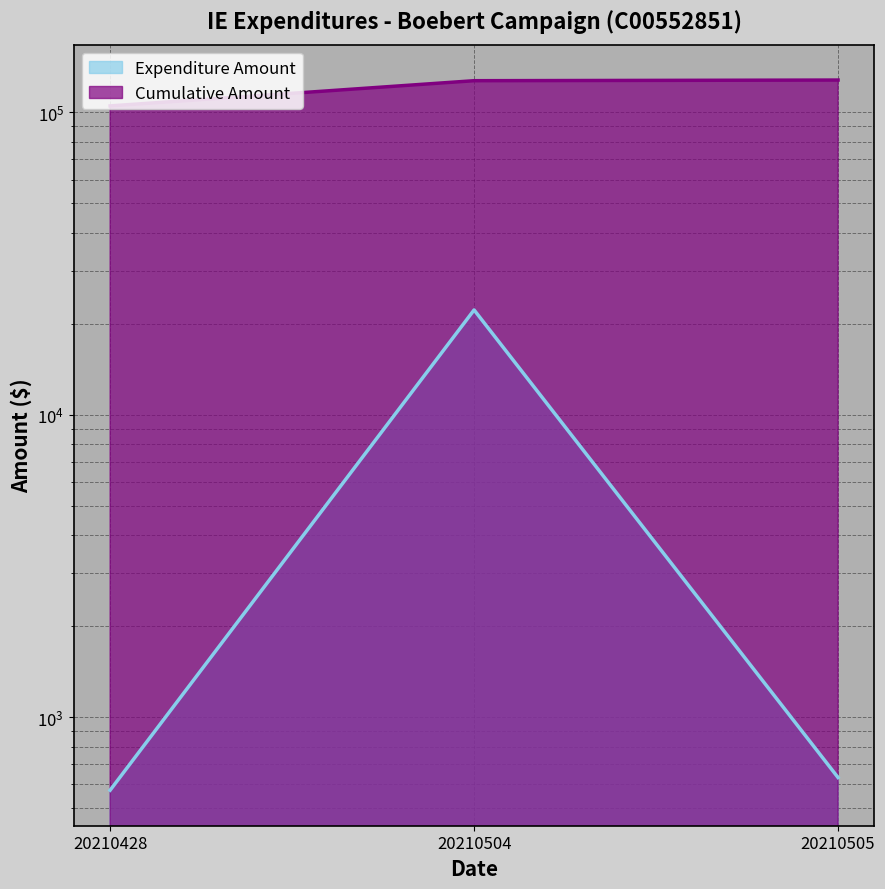

What is the sum of all Cumulative Amount values?

360347.5